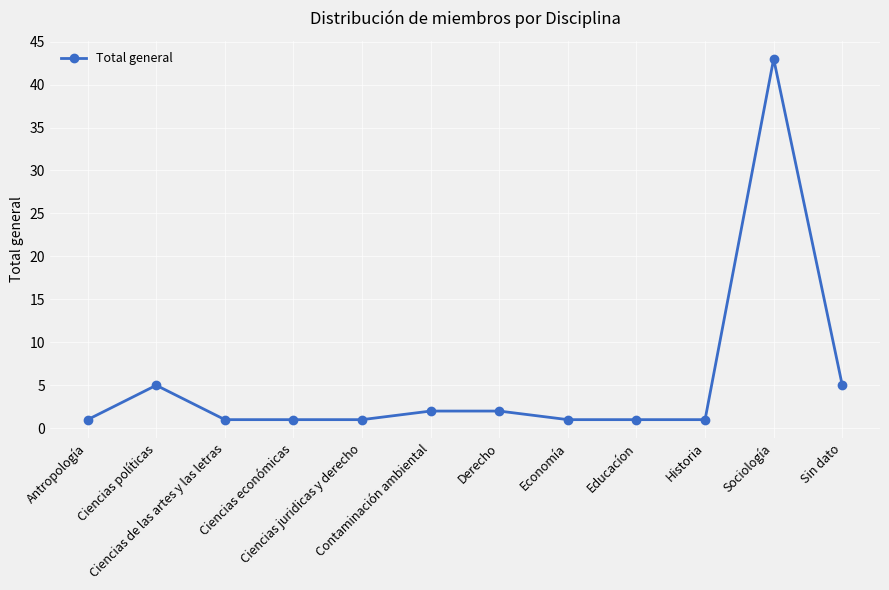

Is this an area chart (filled region under the line)?

No